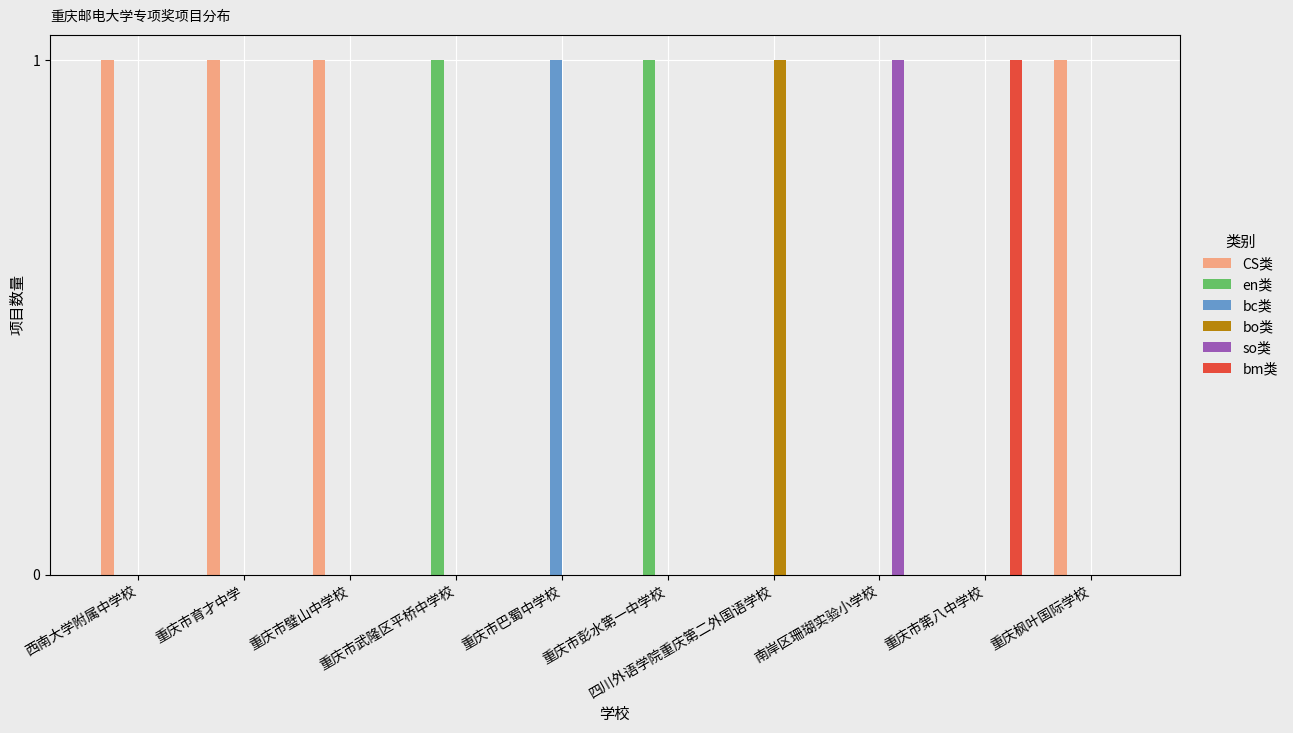

At which label does bc类 reach its minimum?

西南大学附属中学校